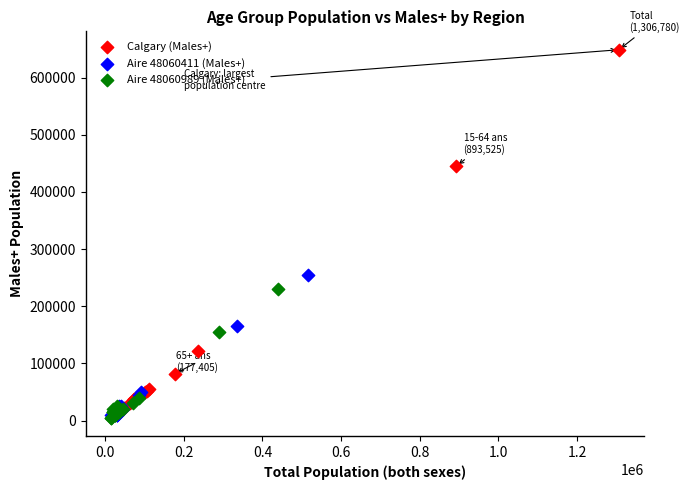

Which series reaches the maximum Y coordinate?

Calgary (Males+)